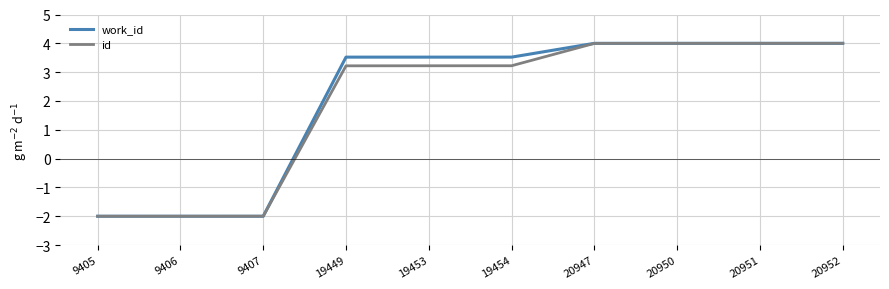

What are all the series names shown in the legend?

work_id, id